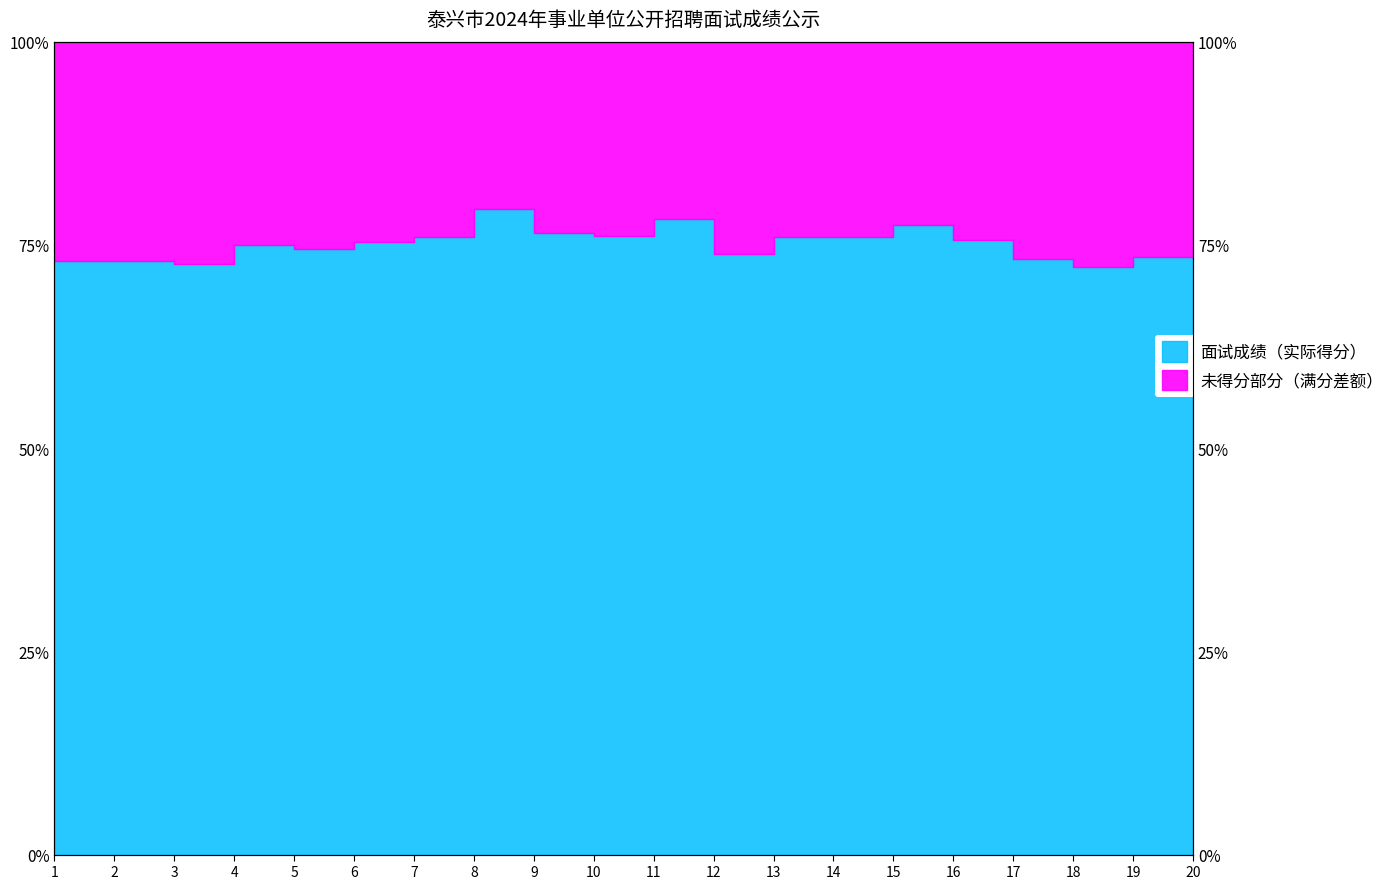

Which category has the highest value across all series?

8